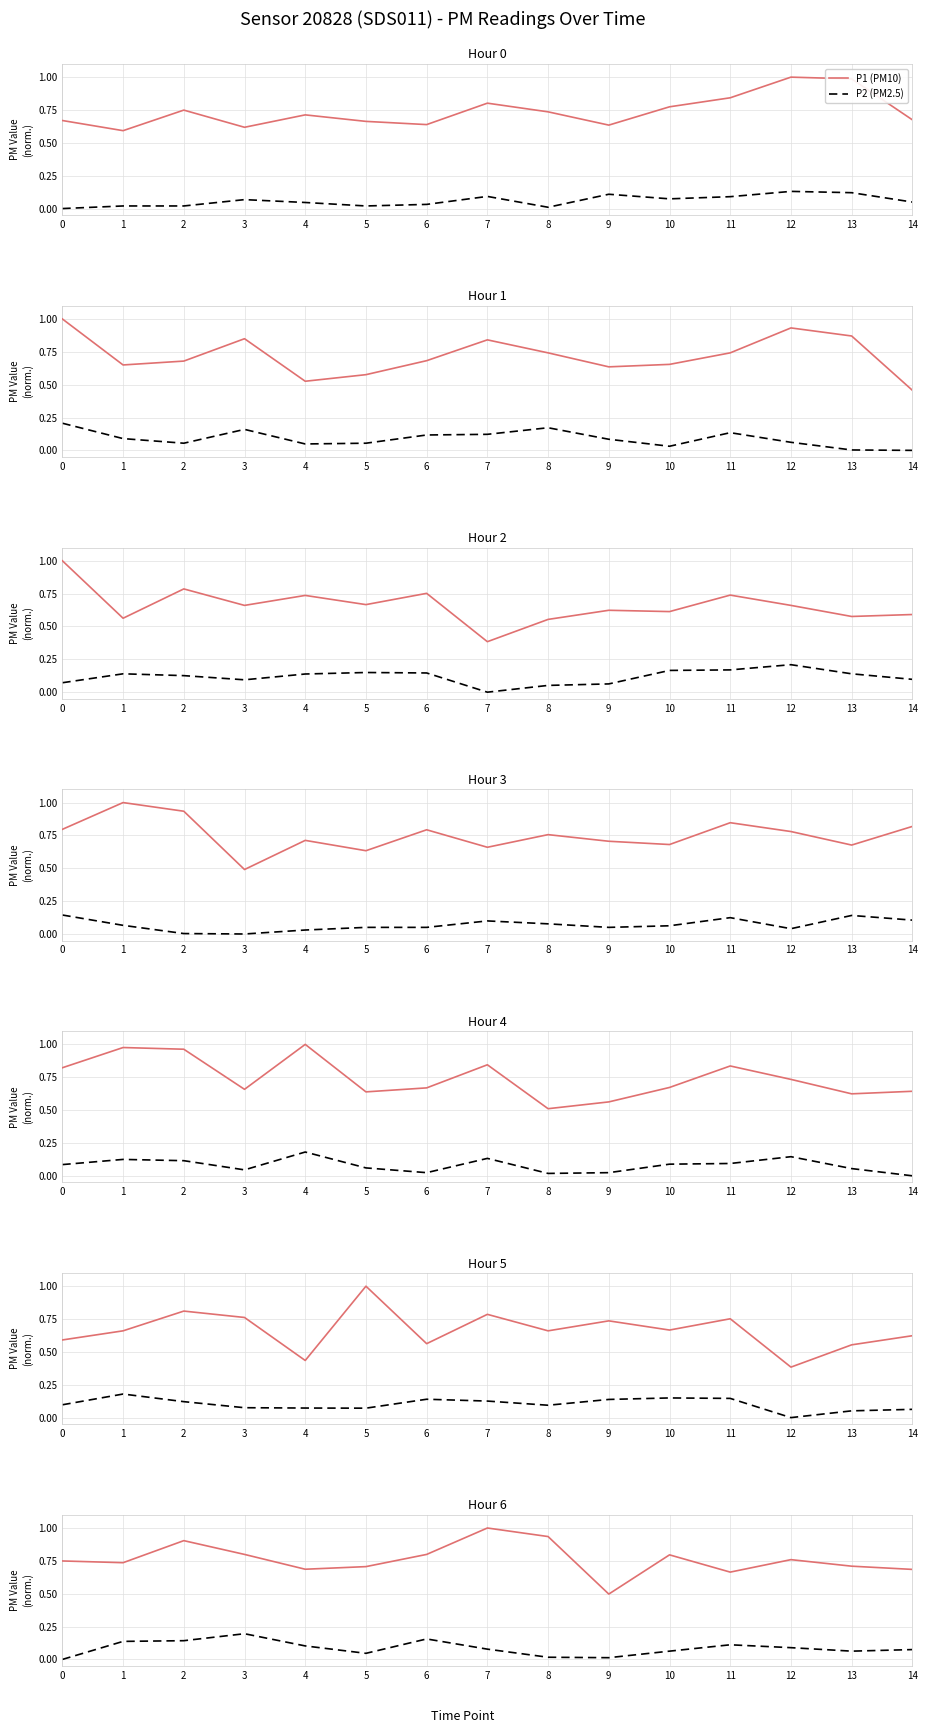

In P2 (PM2.5), how many points are higher than both neighbors (excluding endpoints)?

3